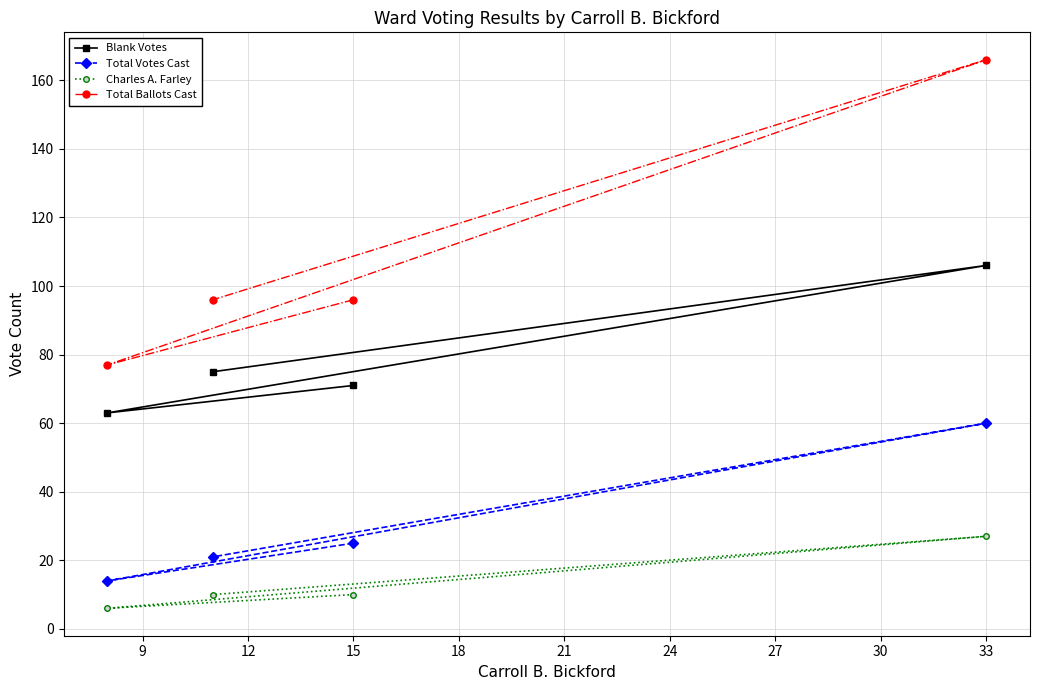

What is the sum of all Charles A. Farley values?

53